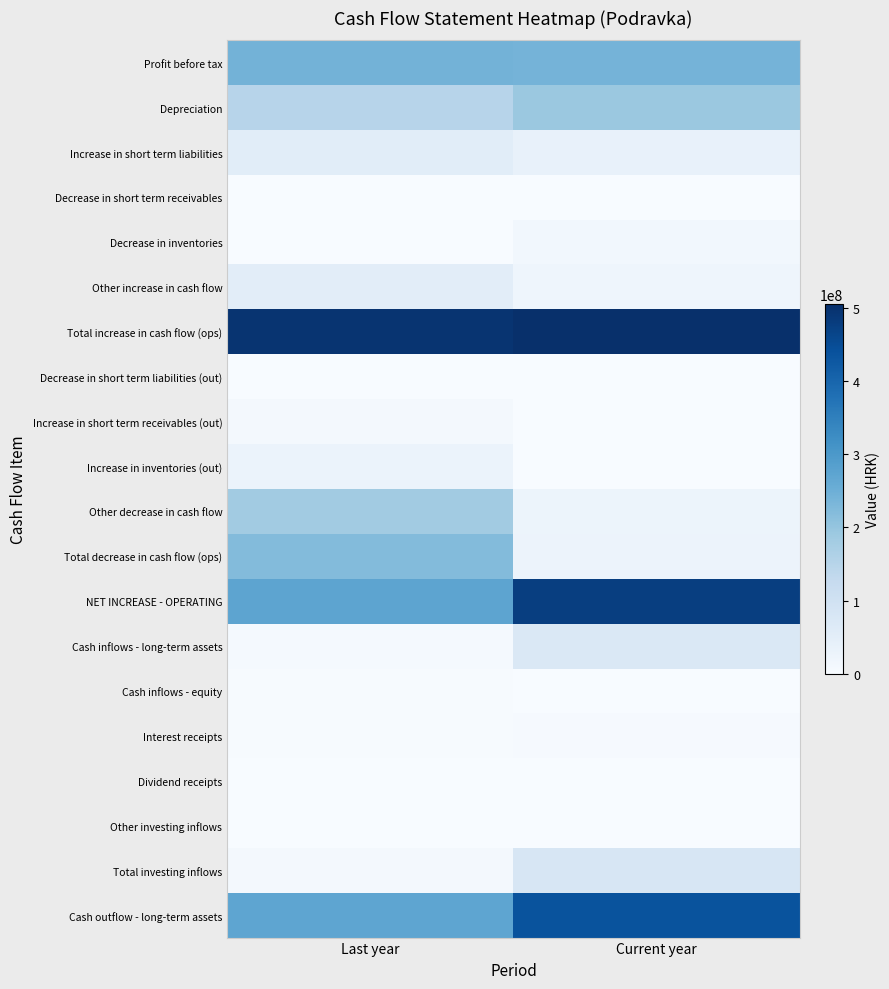

List the series in order of their peak value, lowest first.

Decrease in short term receivables, Decrease in short term liabilities (out), Dividend receipts, Other investing inflows, Cash inflows - equity, Interest receipts, Increase in short term receivables (out), Decrease in inventories, Increase in inventories (out), Other increase in cash flow, Increase in short term liabilities, Cash inflows - long-term assets, Total investing inflows, Other decrease in cash flow, Depreciation, Total decrease in cash flow (ops), Profit before tax, Cash outflow - long-term assets, NET INCREASE - OPERATING, Total increase in cash flow (ops)